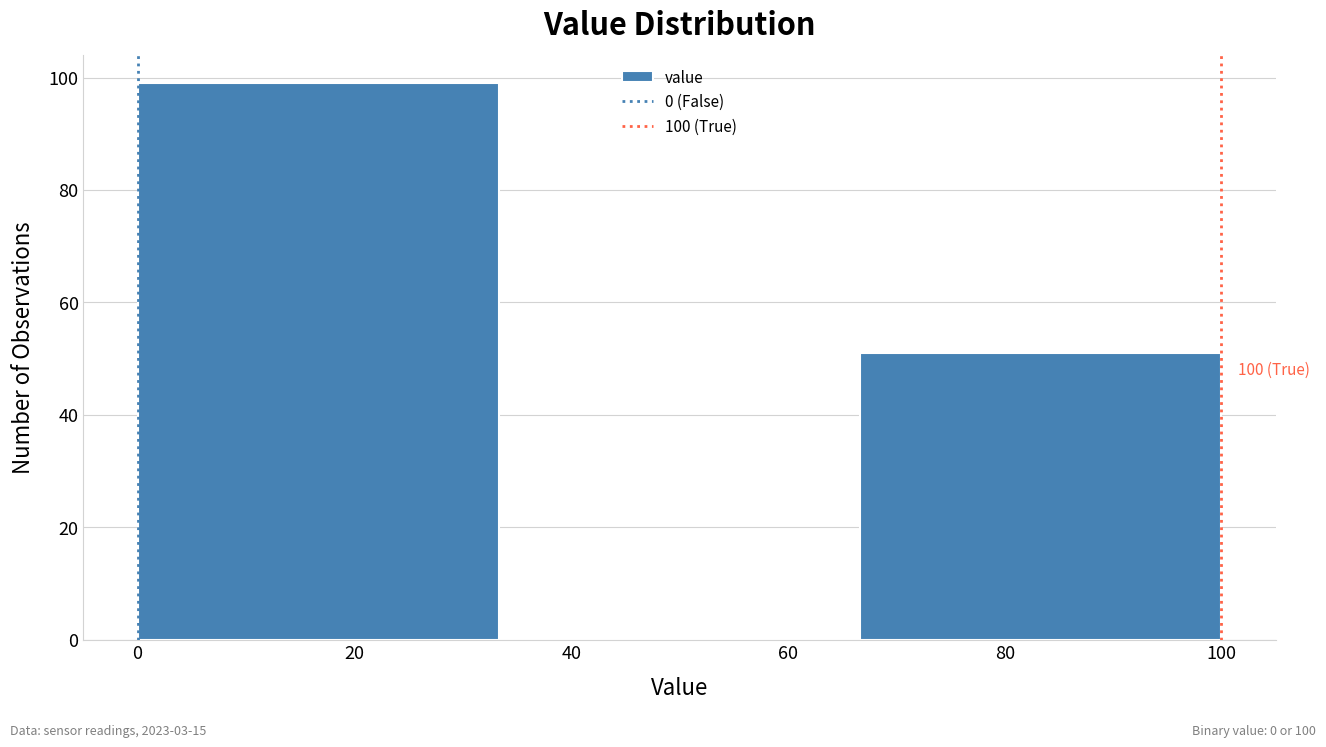

Which range on the x-axis has the tallest bar?

0 to 34